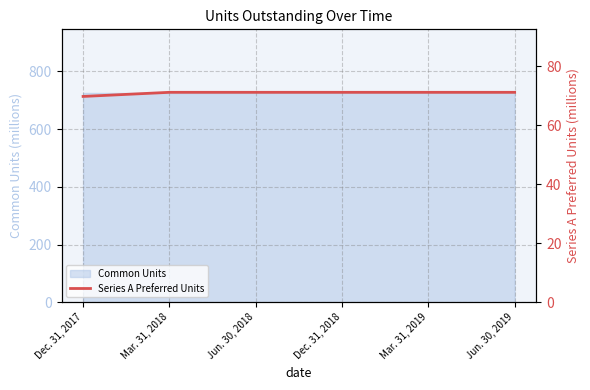

Rank the categories by Common Units value from lowest to highest.

Dec. 31, 2017, Mar. 31, 2018, Jun. 30, 2018, Dec. 31, 2018, Mar. 31, 2019, Jun. 30, 2019